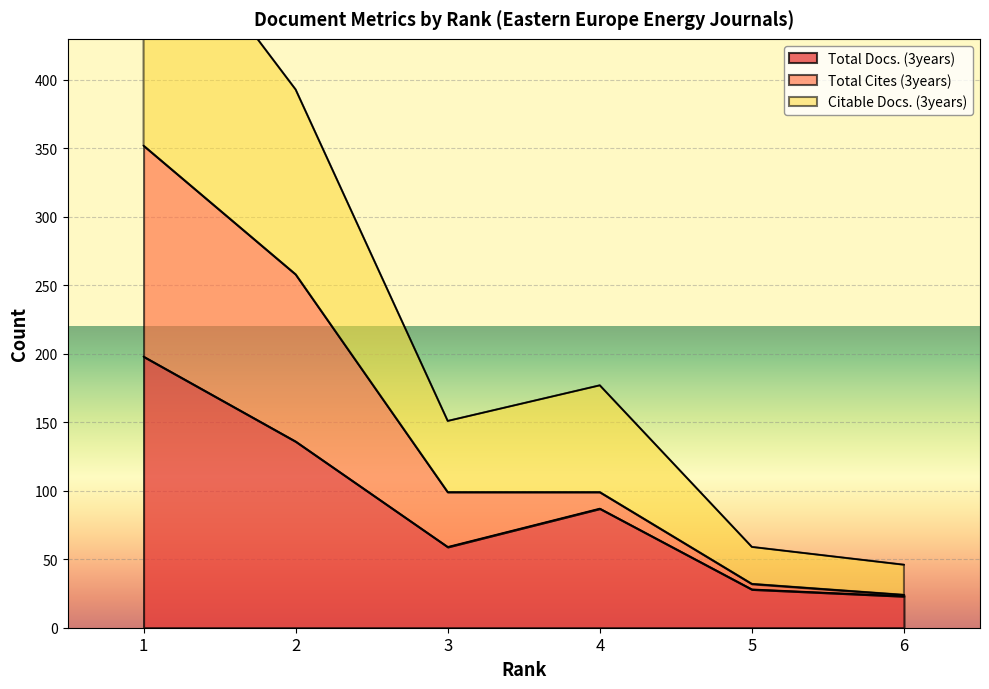

Does the chart display data point markers on the line(s)?

No